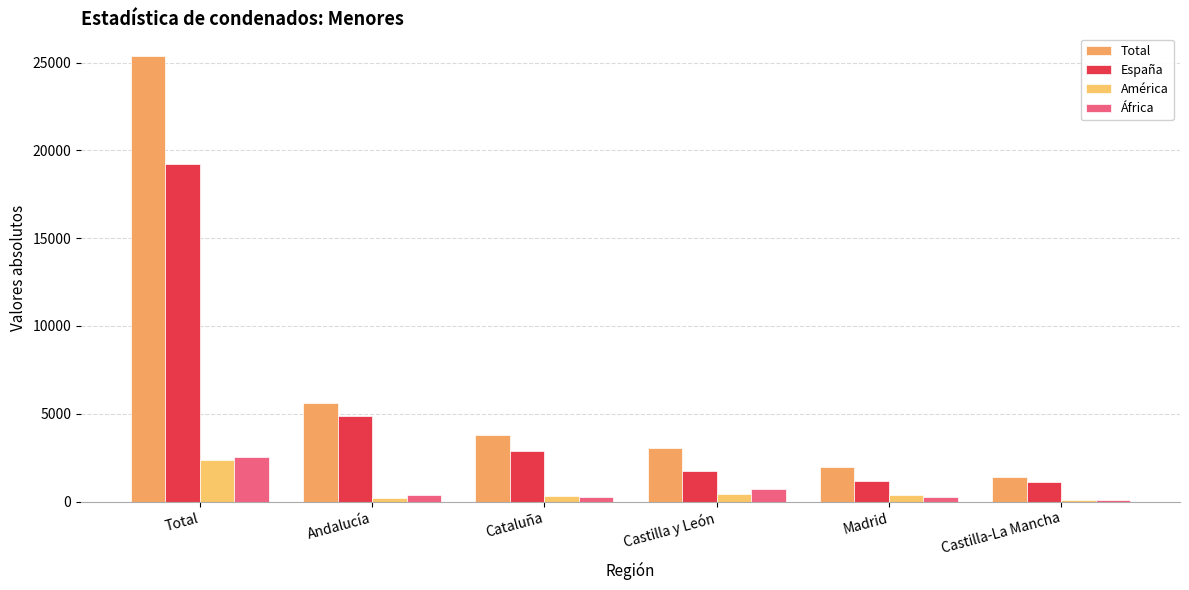

Where is América nearest to the value 1253?

Castilla y León